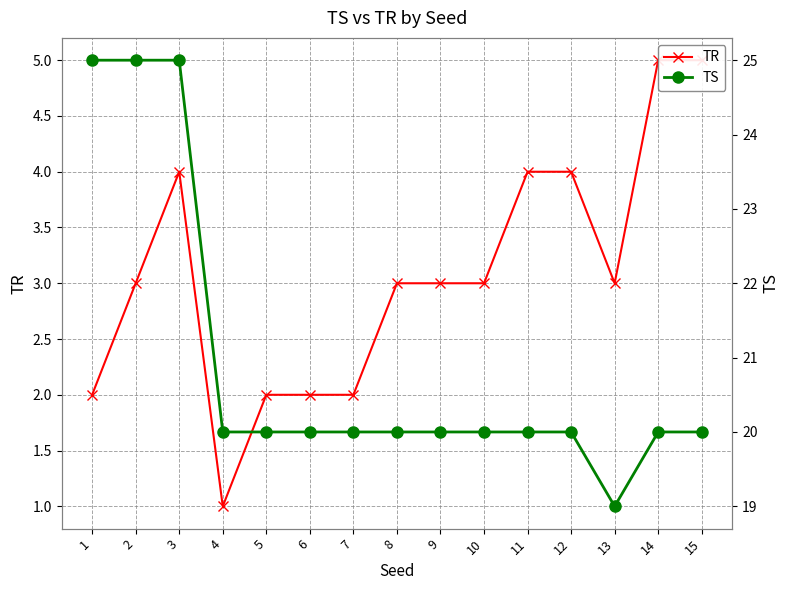

Count the TS values in the range 20 to 21.

11